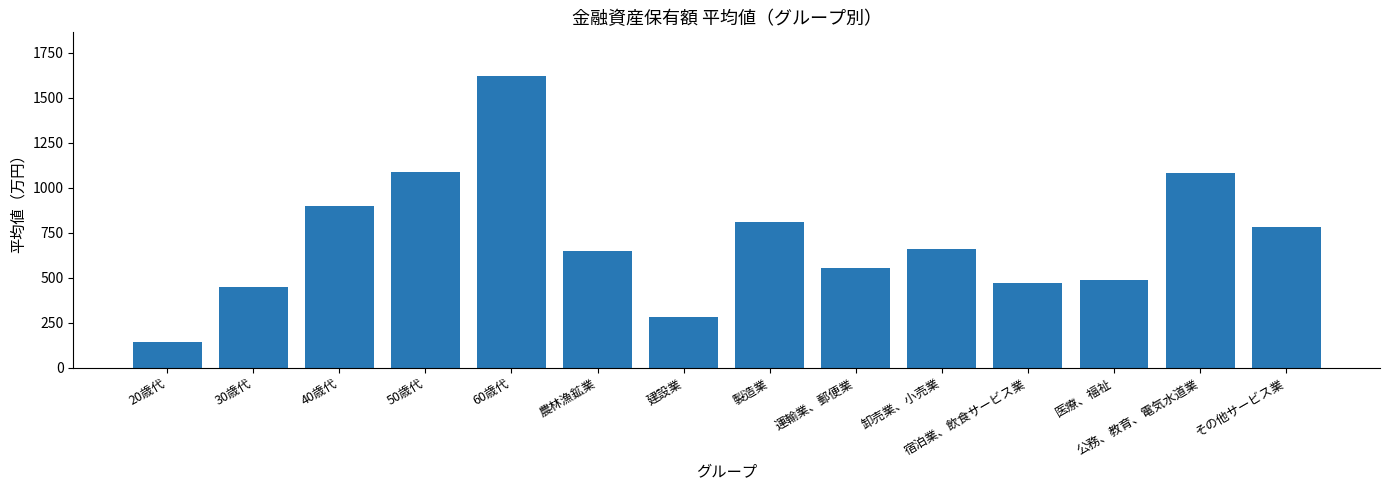

What is the greatest value displayed?

1620